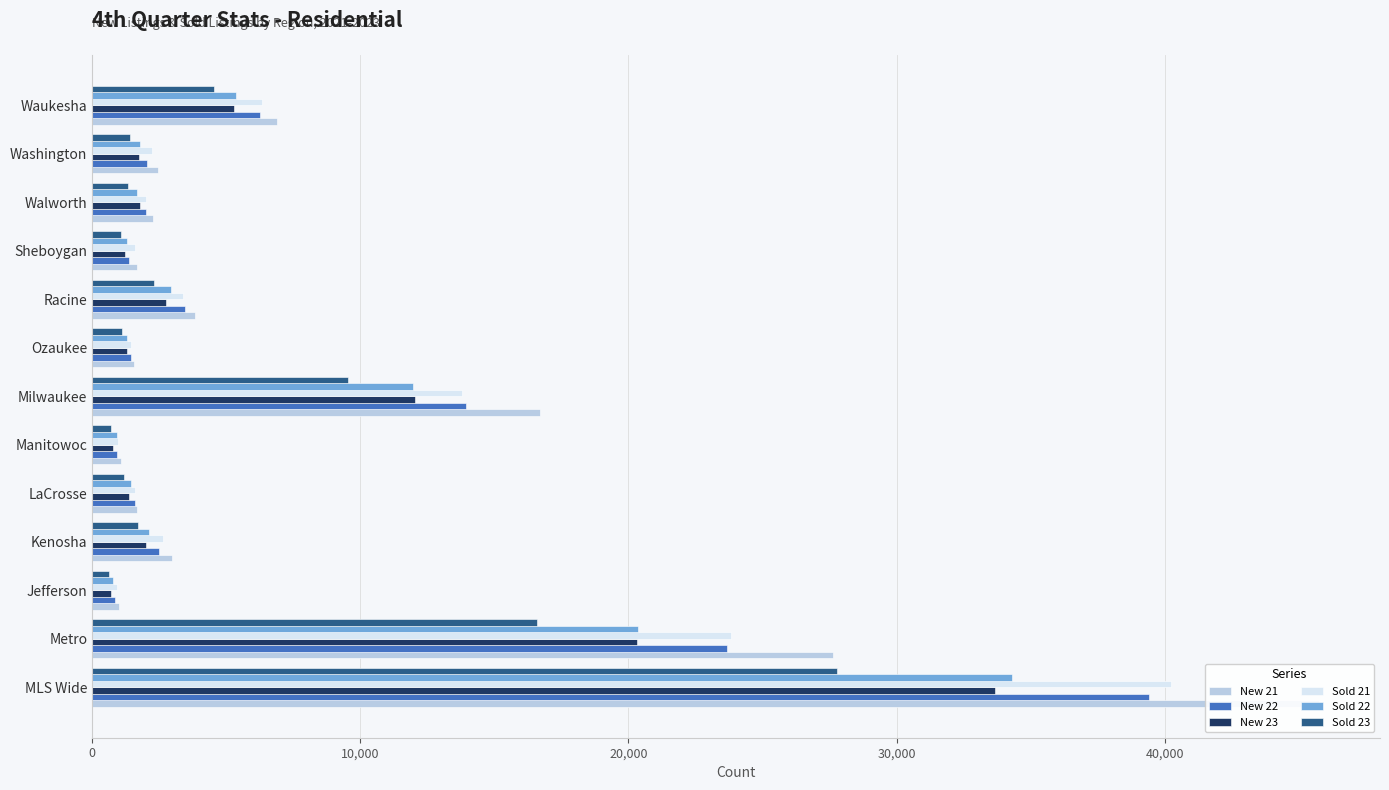

At how many categories does at least one series exceed 34391?

1